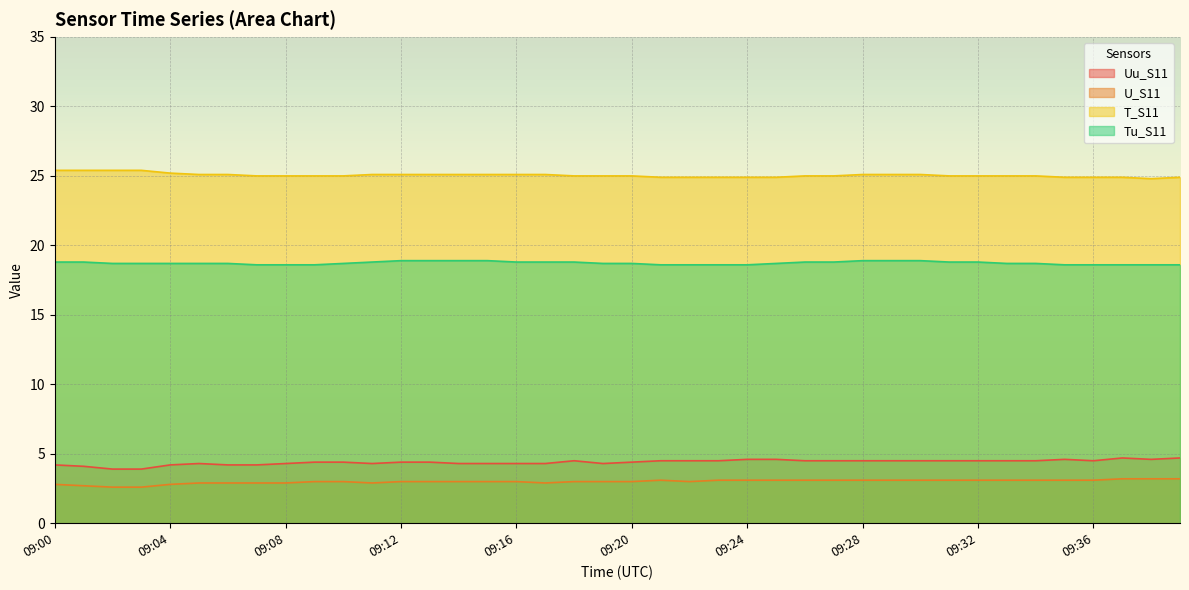

At which label does Uu_S11 reach its peak?

09:37